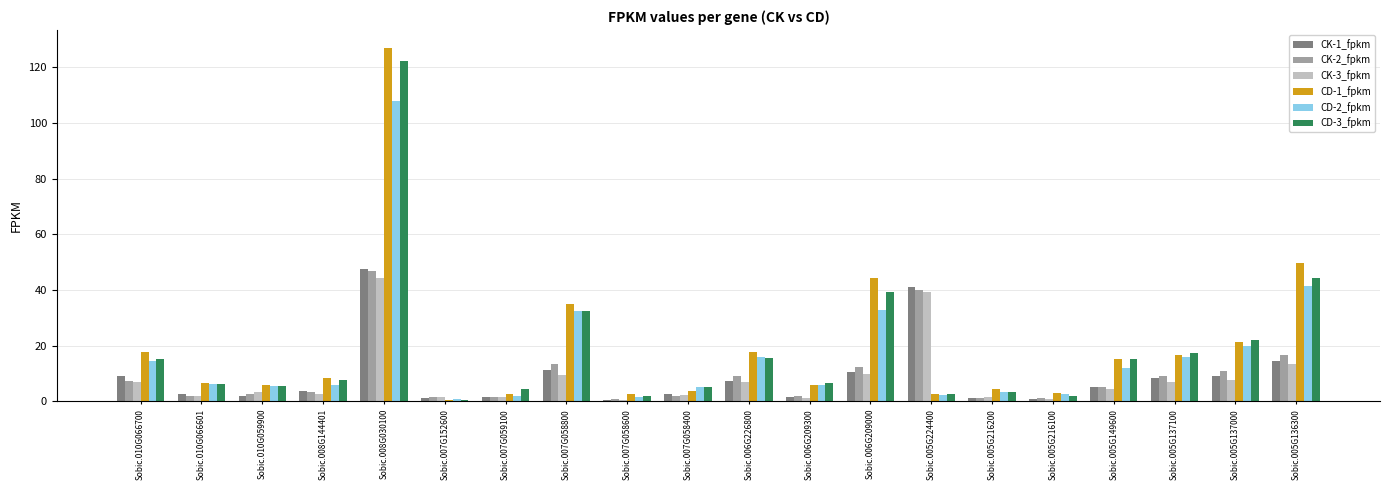

Is the value of CD-3_fpkm at Sobic.010G066700 greater than the value of CK-2_fpkm at Sobic.005G137100?

Yes